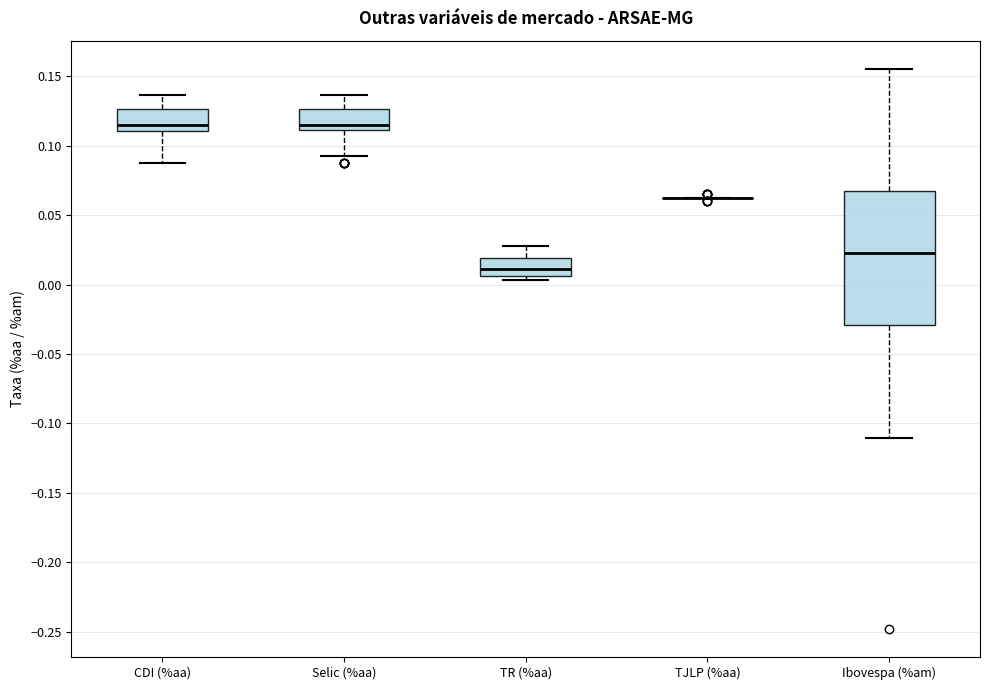

Comparing the boxes themselves (not the whiskers), which one is the tallest?

Ibovespa (%am)